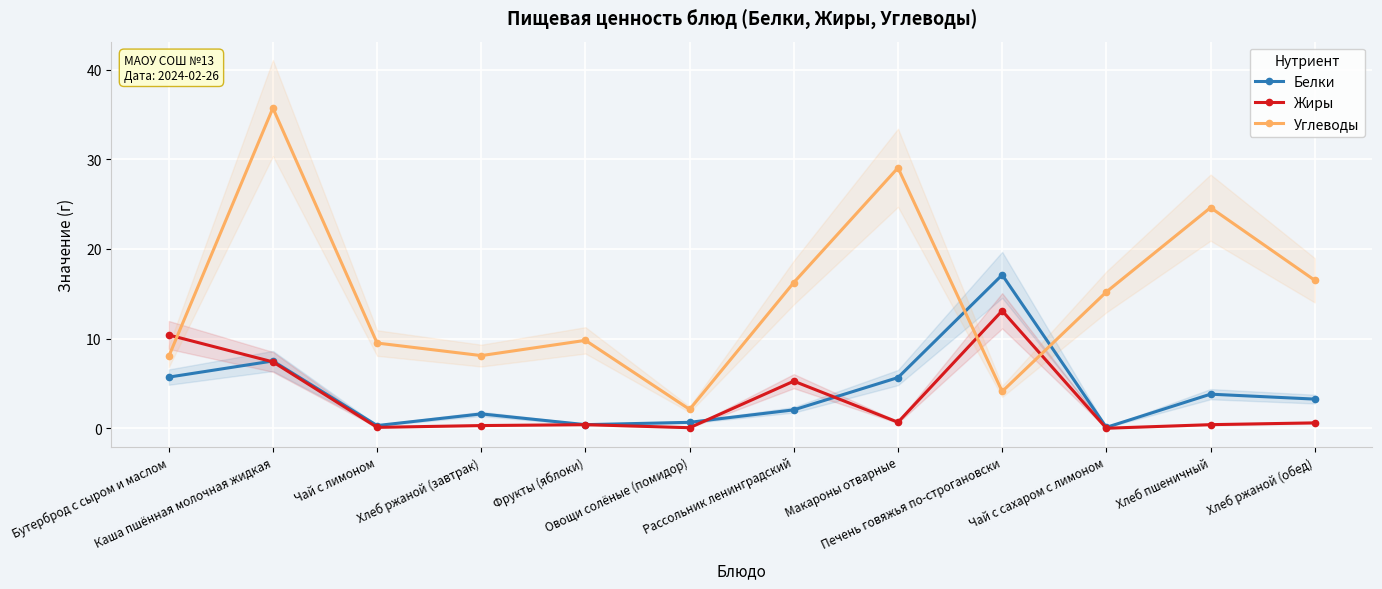

Which series has the largest total across all categories?

Углеводы